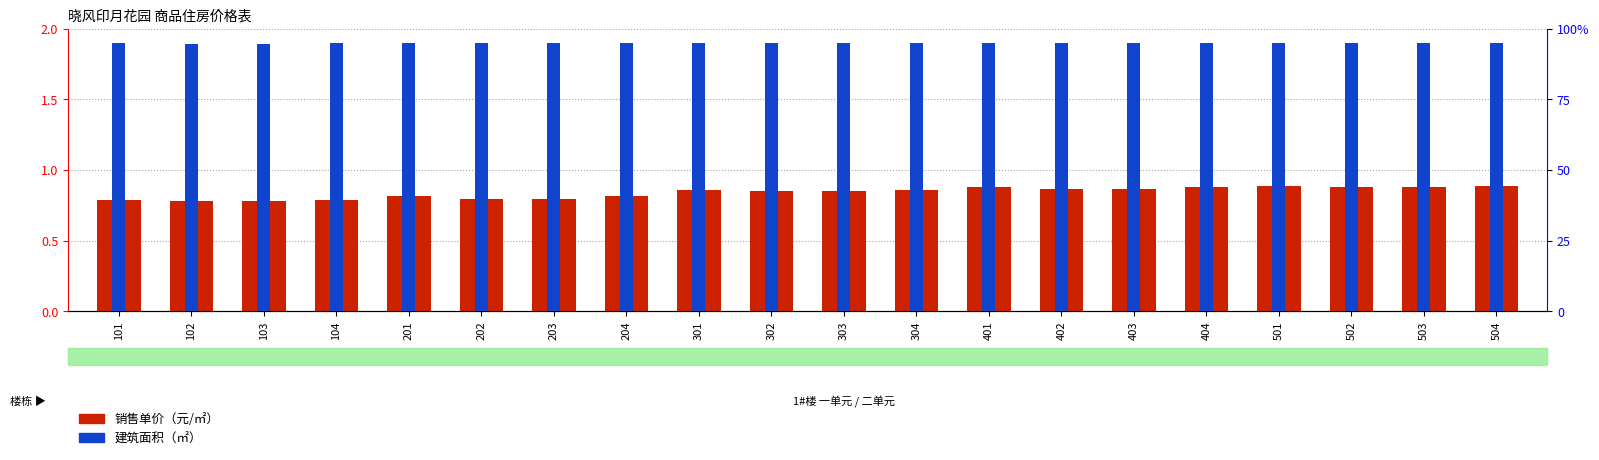

What is the sum of the 销售单价（元/㎡） values at 201 and 404?

1.7